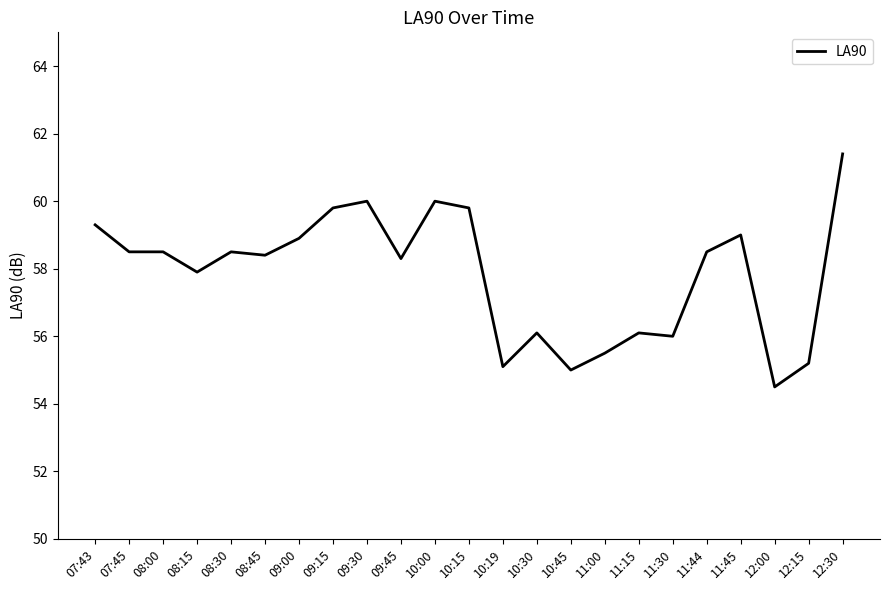

Reading left to right, list all the values displayed in this chart.

59.3	58.5	58.5	57.9	58.5	58.4	58.9	59.8	60.0	58.3	60.0	59.8	55.1	56.1	55.0	55.5	56.1	56.0	58.5	59.0	54.5	55.2	61.4